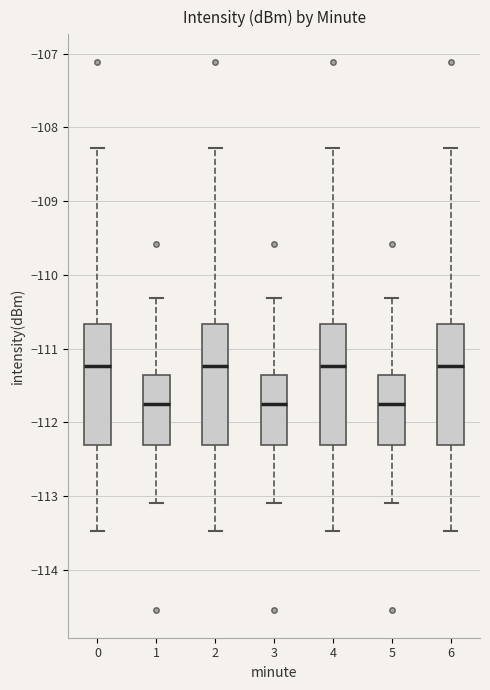

Where does the upper whisker of the box at x = 0 end on the y-axis? The values are not printed on the chart, so give them approximately, as read against the axis.

-108.3